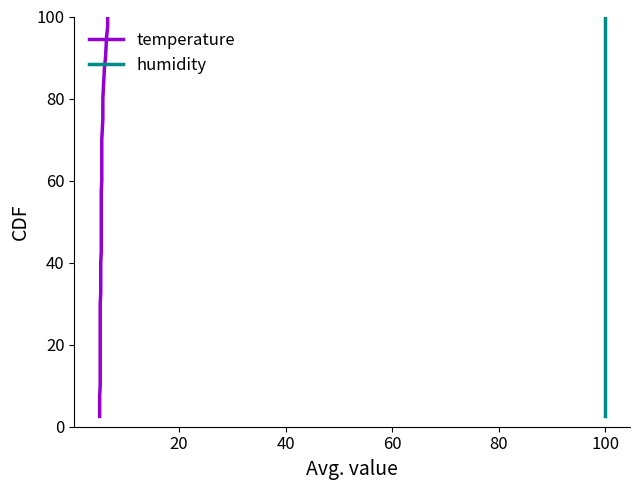

True or false: humidity and temperature cross at least once.

False